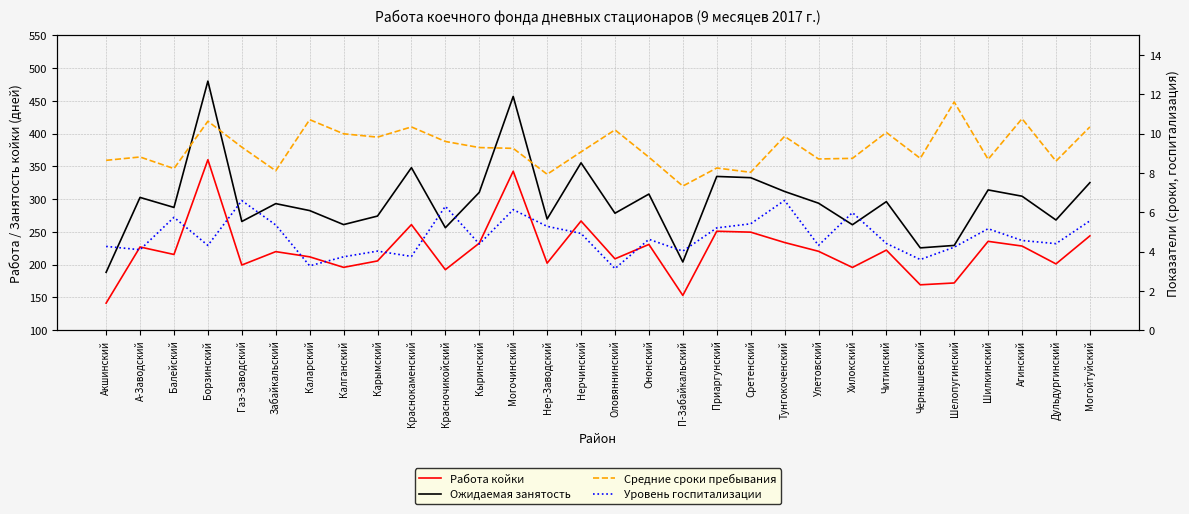

Where is the first local minimum for Уровень госпитализации?

А-Заводский